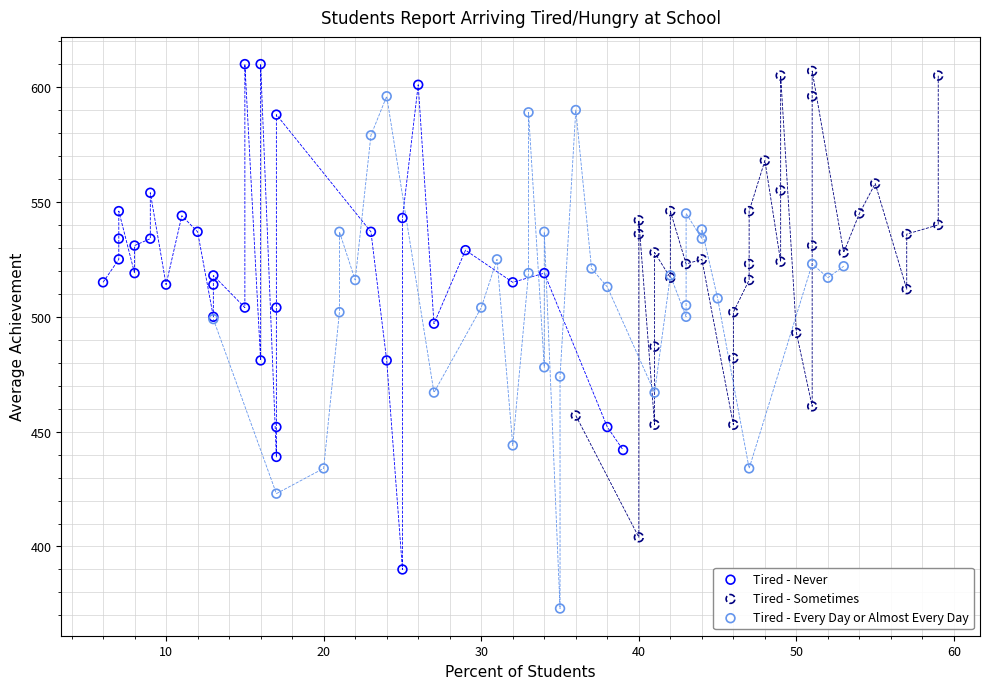

Which series has the largest Y range (max minus min)?

Tired - Every Day or Almost Every Day